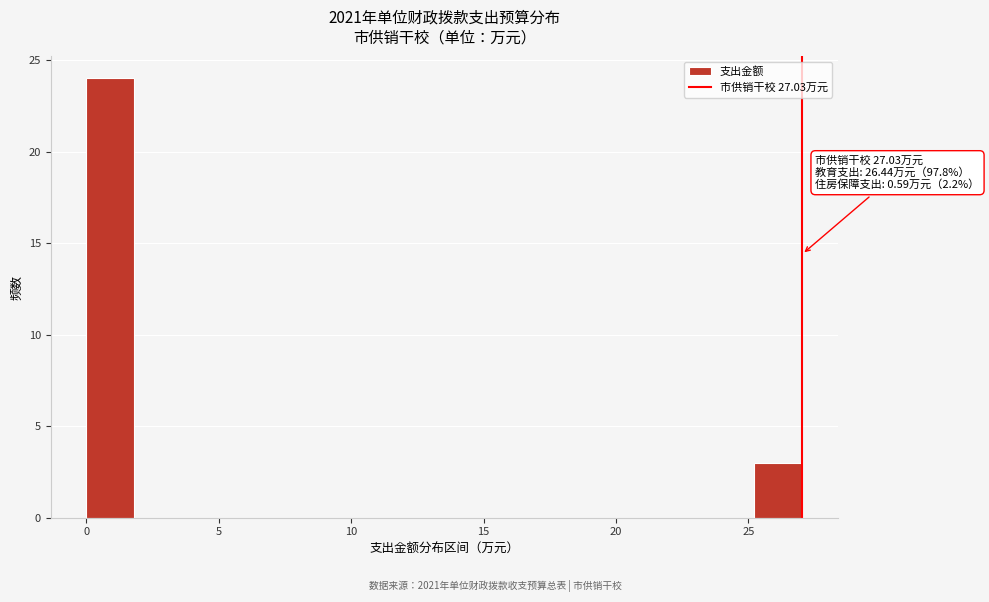

Read against the x-axis, roughly where is the centre of the tallest bar?

1.0